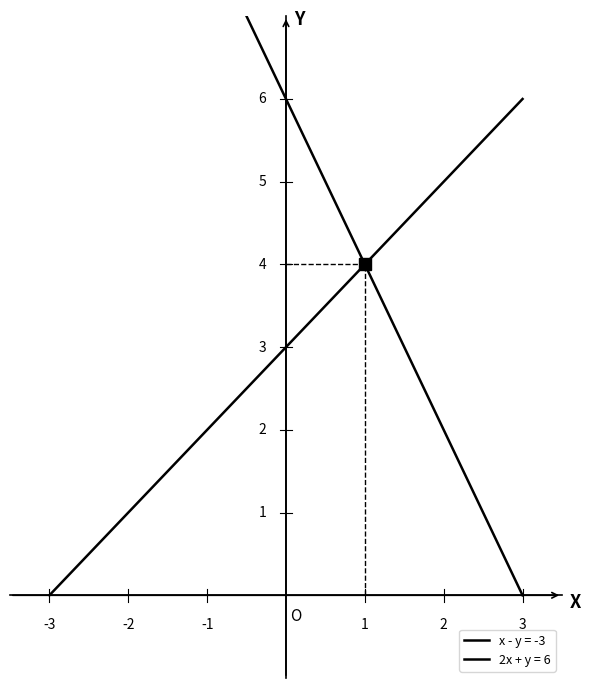

Which series has the largest range (max minus min)?

2x + y = 6